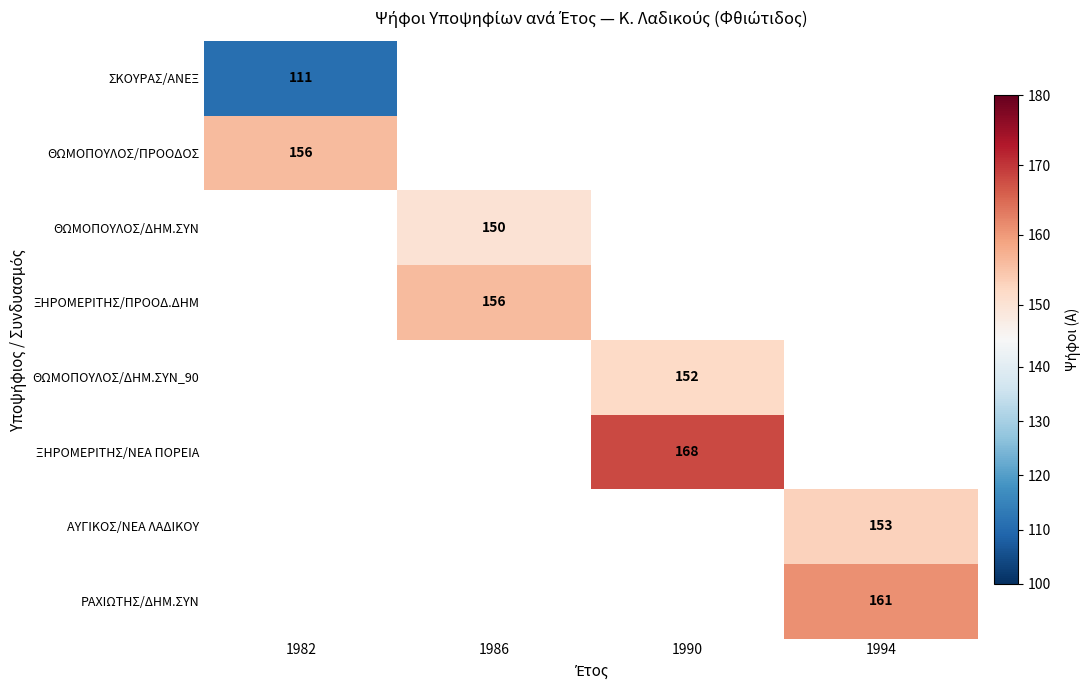

True or false: ΘΩΜΟΠΟΥΛΟΣ/ΔΗΜ.ΣΥΝ_90 has a value of 152 at 1990.

True